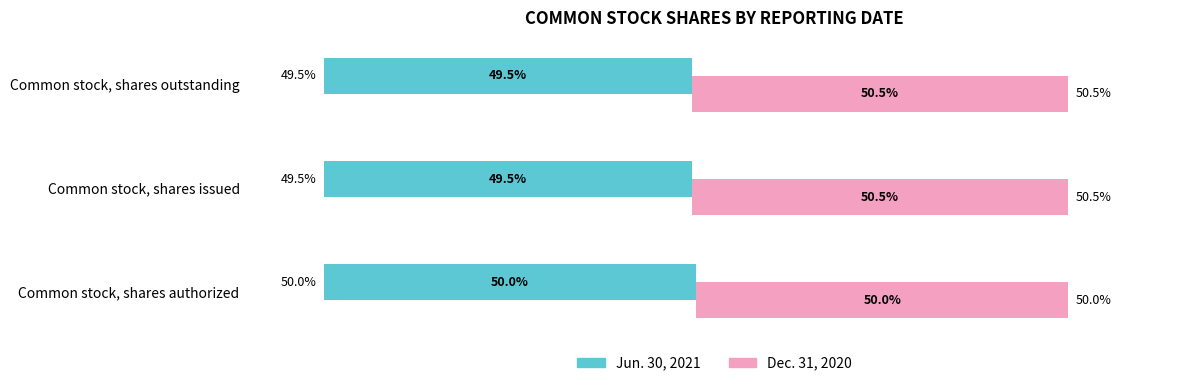

Reading left to right, list all the values displayed in this chart.

Jun. 30, 2021: 50.0	49.5	49.5
Dec. 31, 2020: 50.0	50.5	50.5